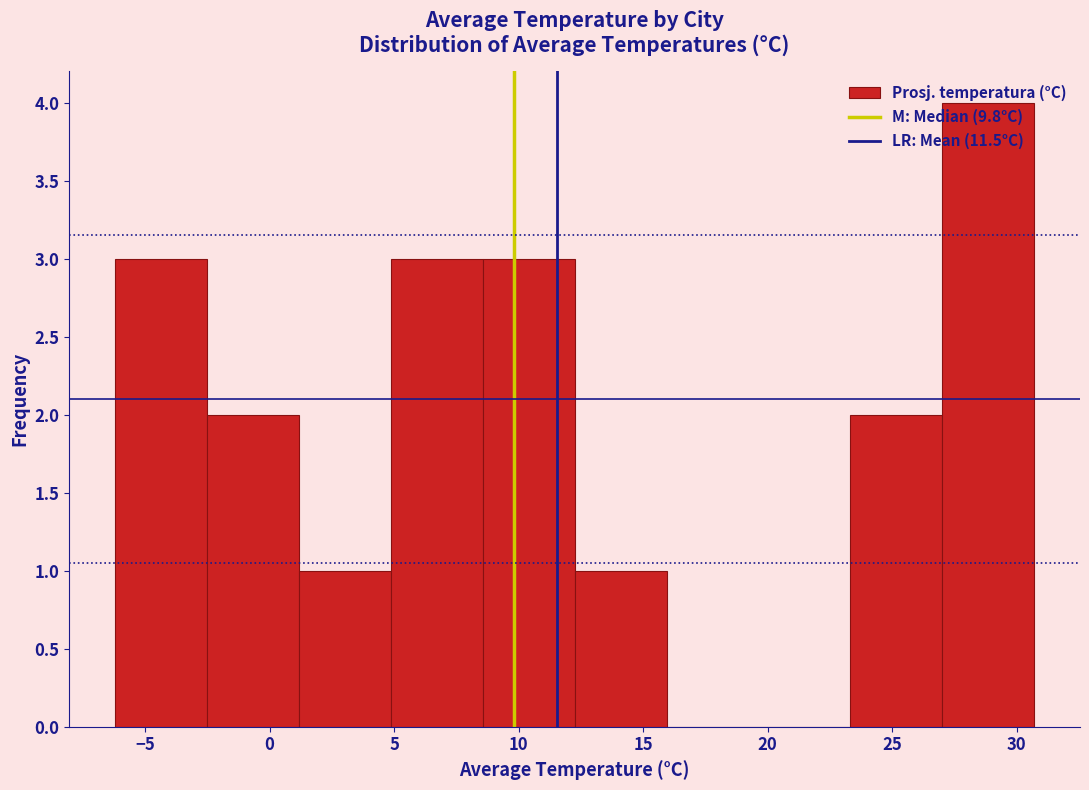

How tall is the bar that spans 12.5 to 16.0 on the x-axis? Neither the bar edges nor the heights are printed on the chart, so give them approximately, as read against the axes.

1